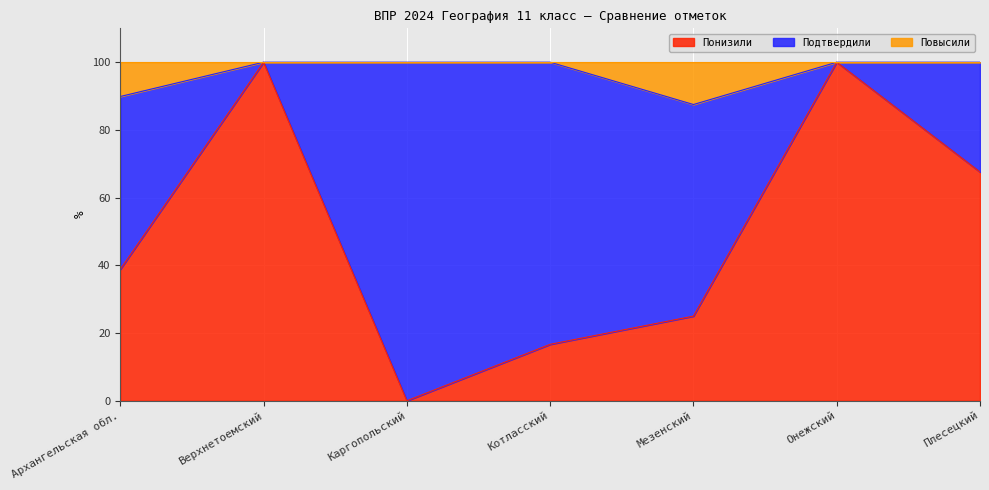

True or false: Понизили and Повысили intersect in this chart.

False